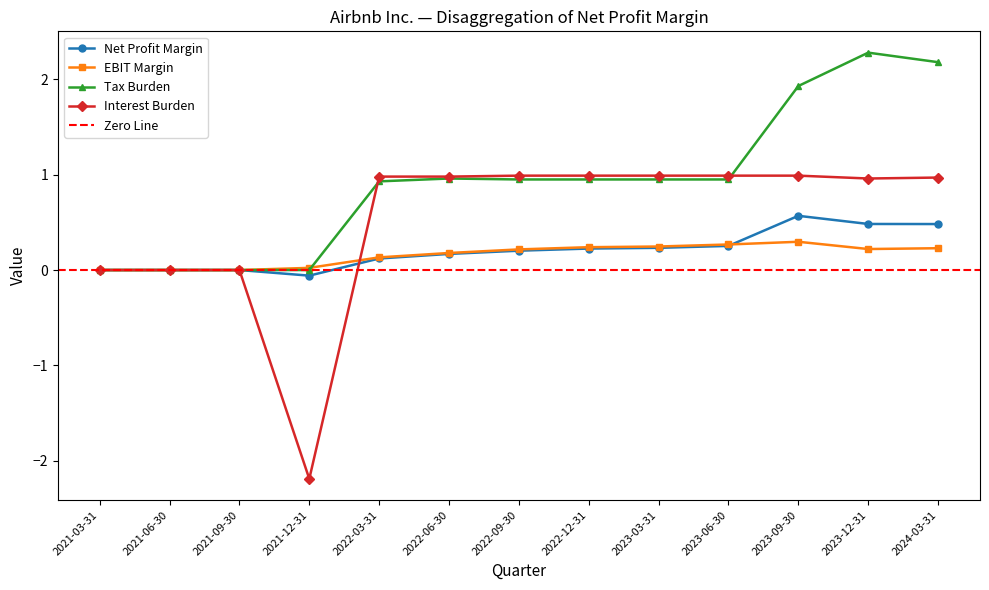

Which series has the largest range (max minus min)?

Interest Burden